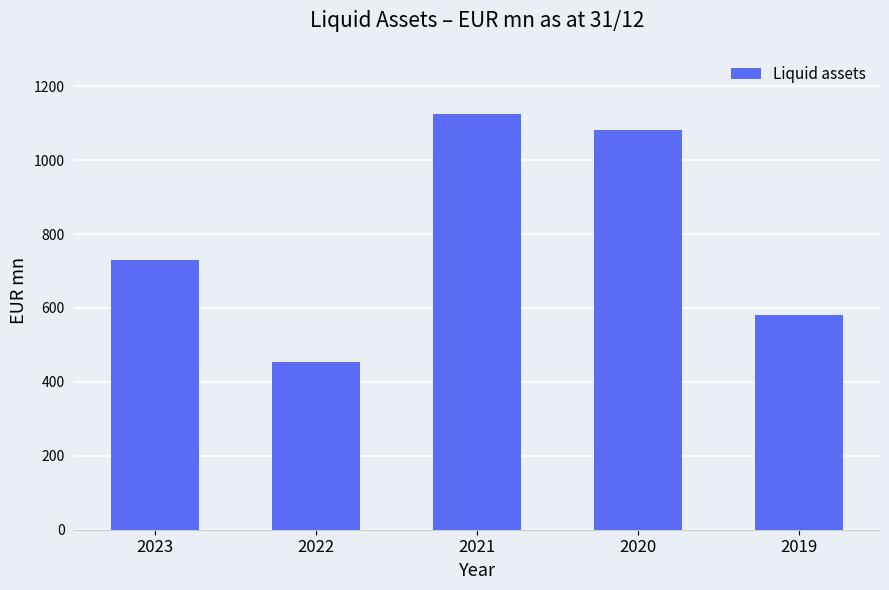

How many bars are there in total?

5